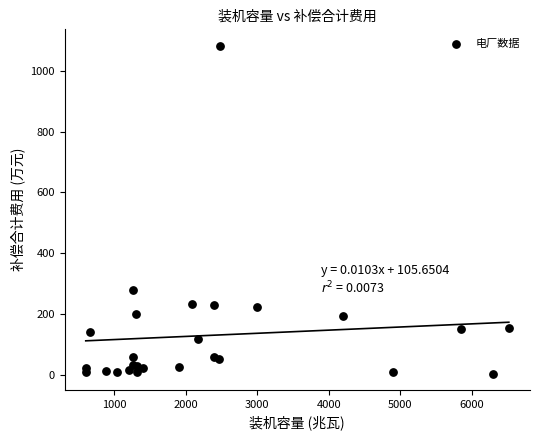

What Y value in the scatter plot is closest to 543?

279.1